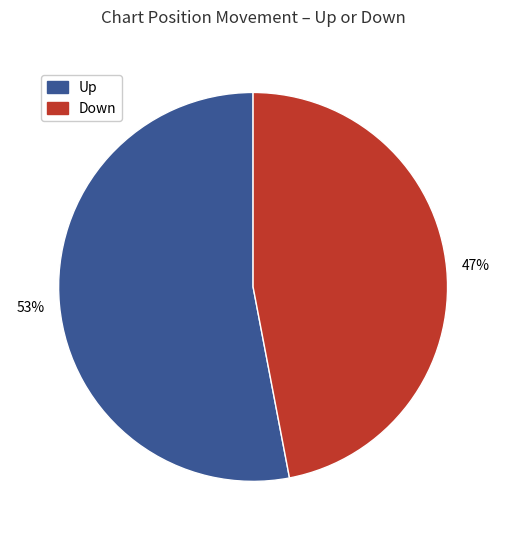

To the nearest percent, what is the average slice percentage?

50%